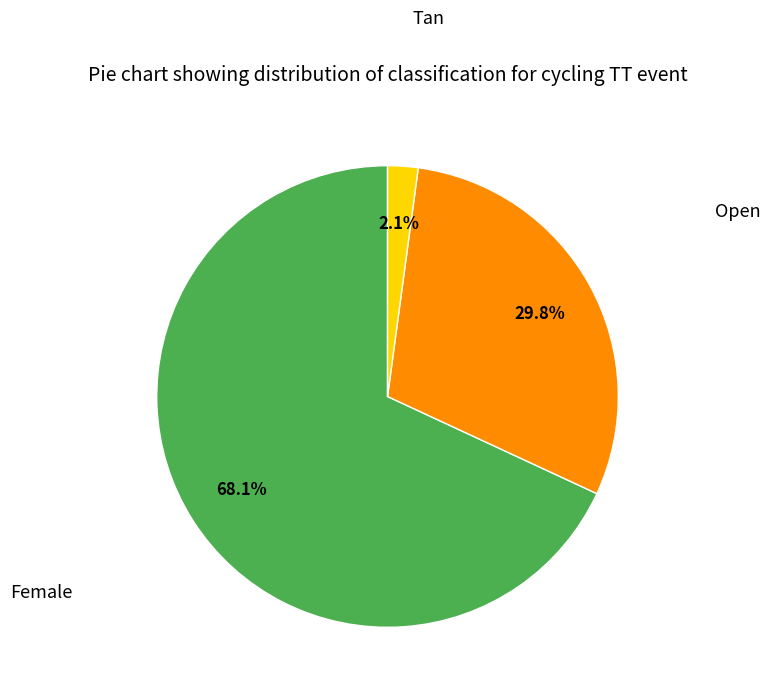

Rank the categories by value from highest to lowest.

Female, Open, Tan